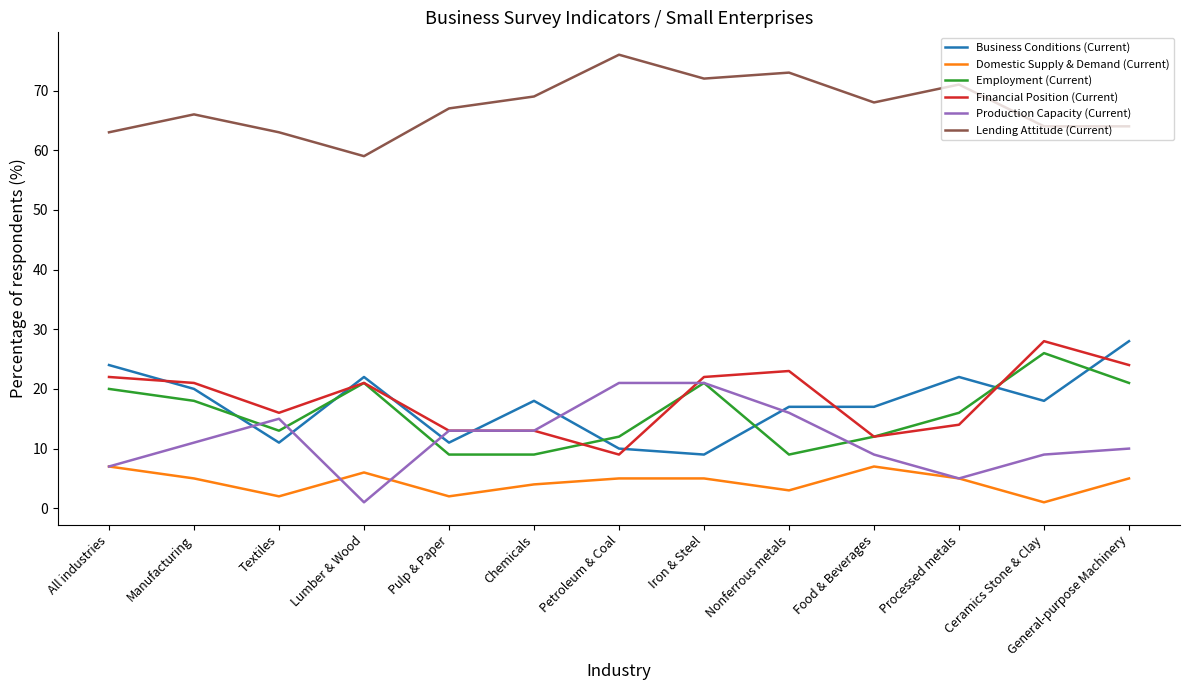

What is the spread (max minus min) of values at Ceramics Stone & Clay?

63